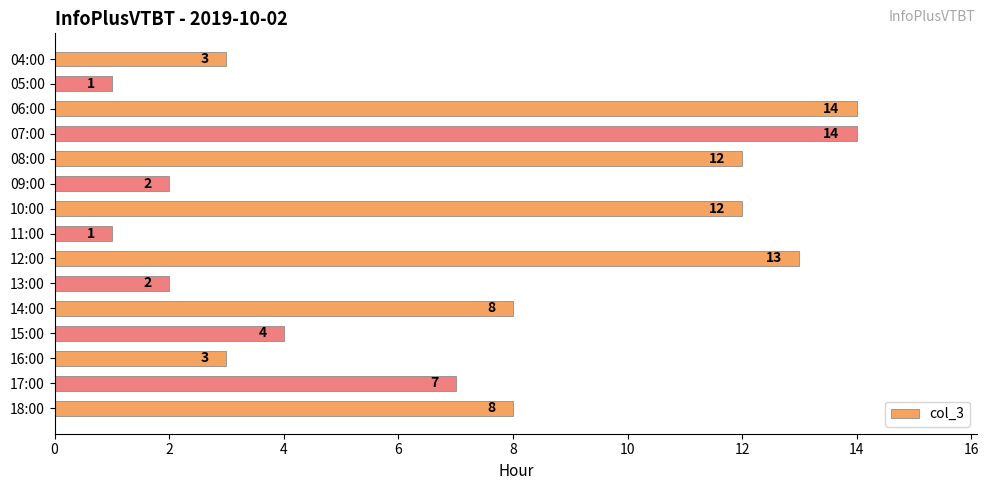

Read the value at 16:00, to the nearest 5.

5